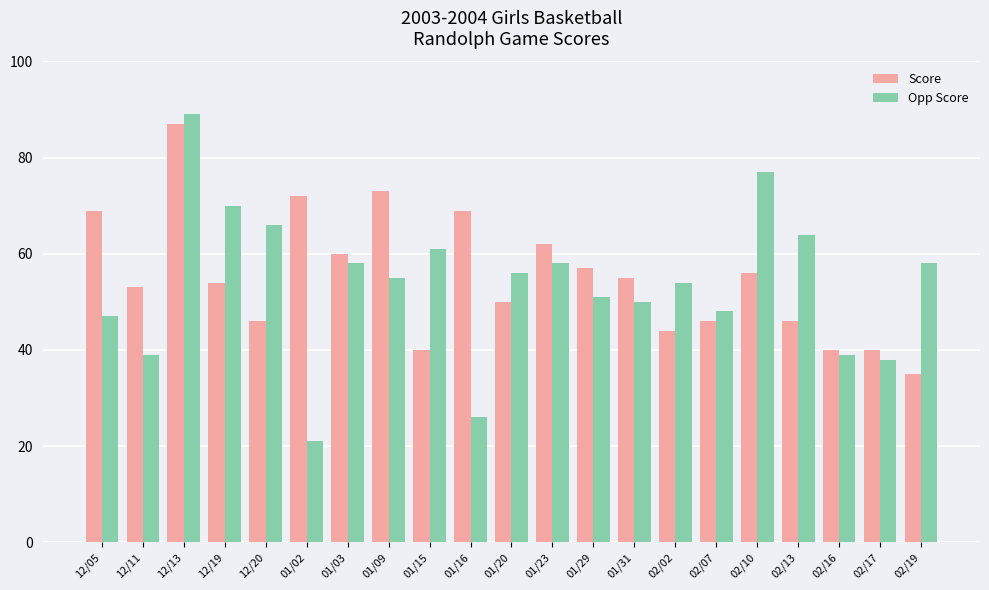

The Score series shows 56 at 02/10. True or false?

True